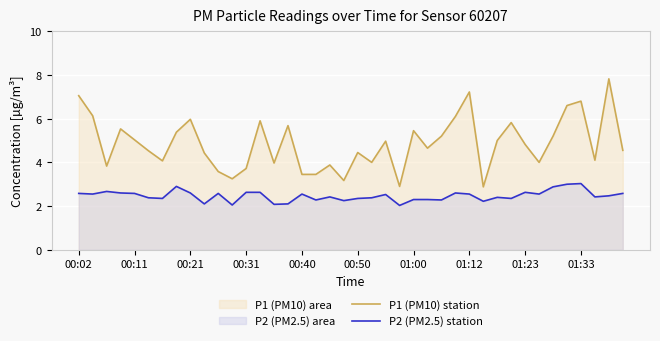

True or false: P2 (PM2.5) station and P1 (PM10) station intersect in this chart.

False